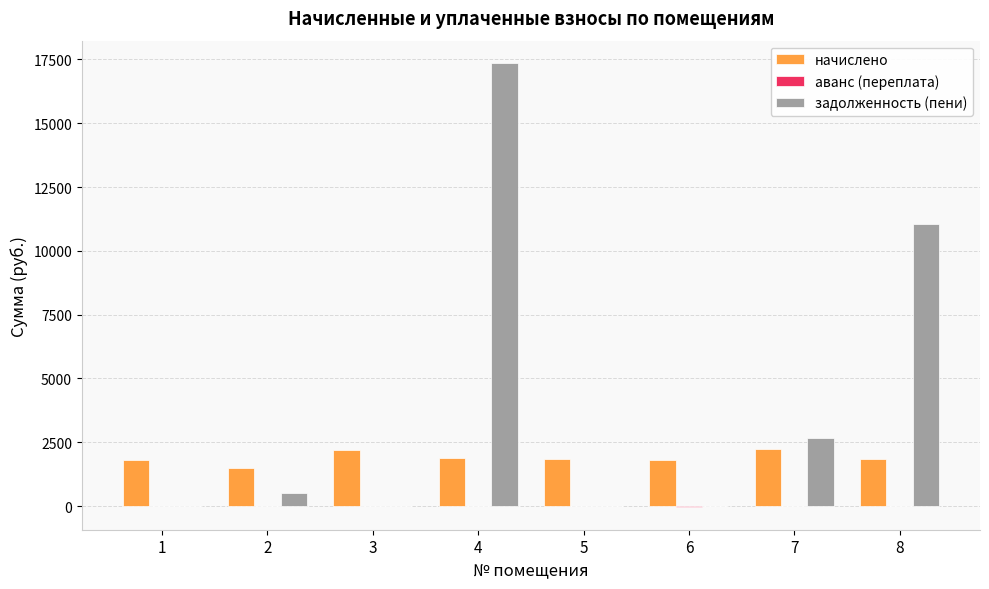

Count the number of data series in this chart.

3